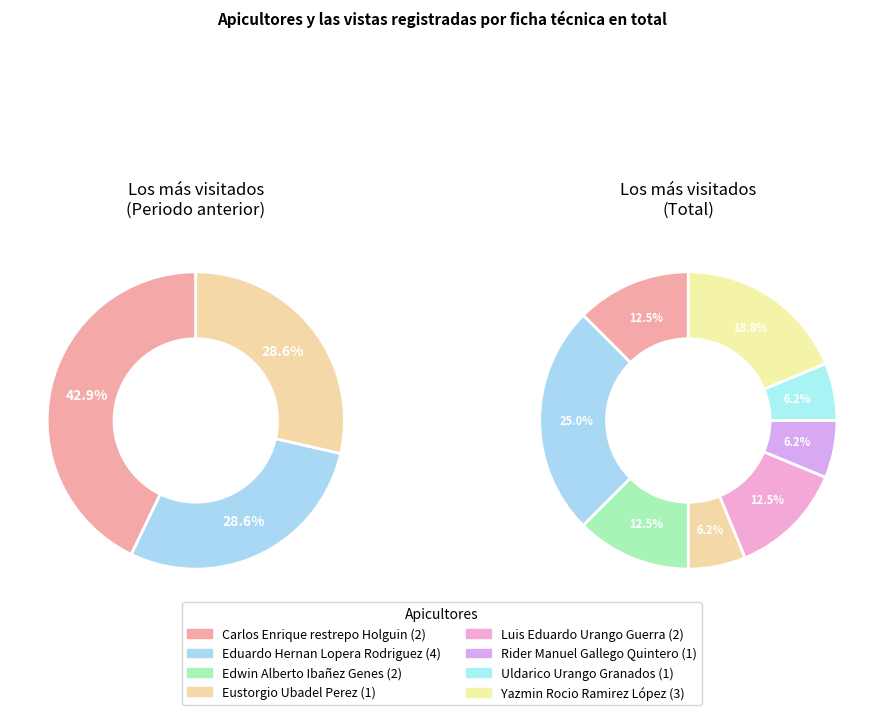

True or false: Uldarico Urango Granados accounts for 6% of the total.

True